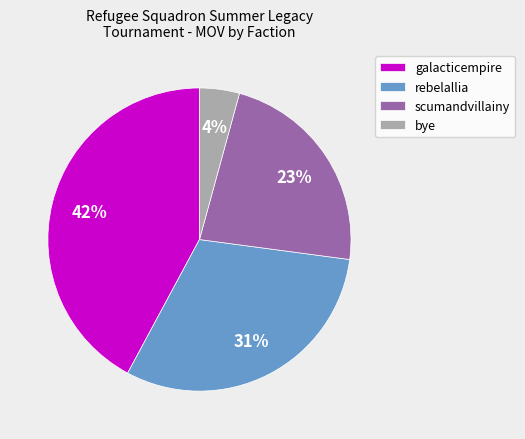

Count the number of slices in the pie.

4